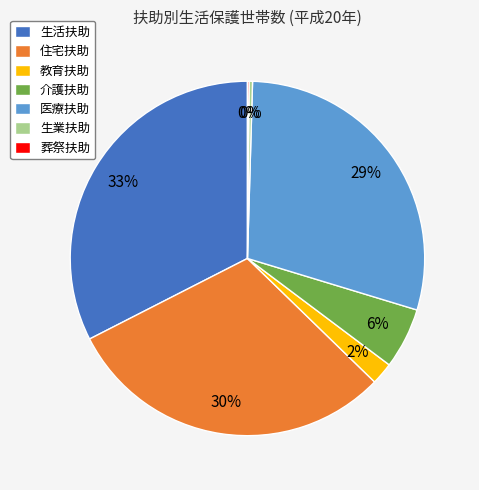

To the nearest percent, what is the difference between the 生業扶助 and 教育扶助 slice percentages?

2%